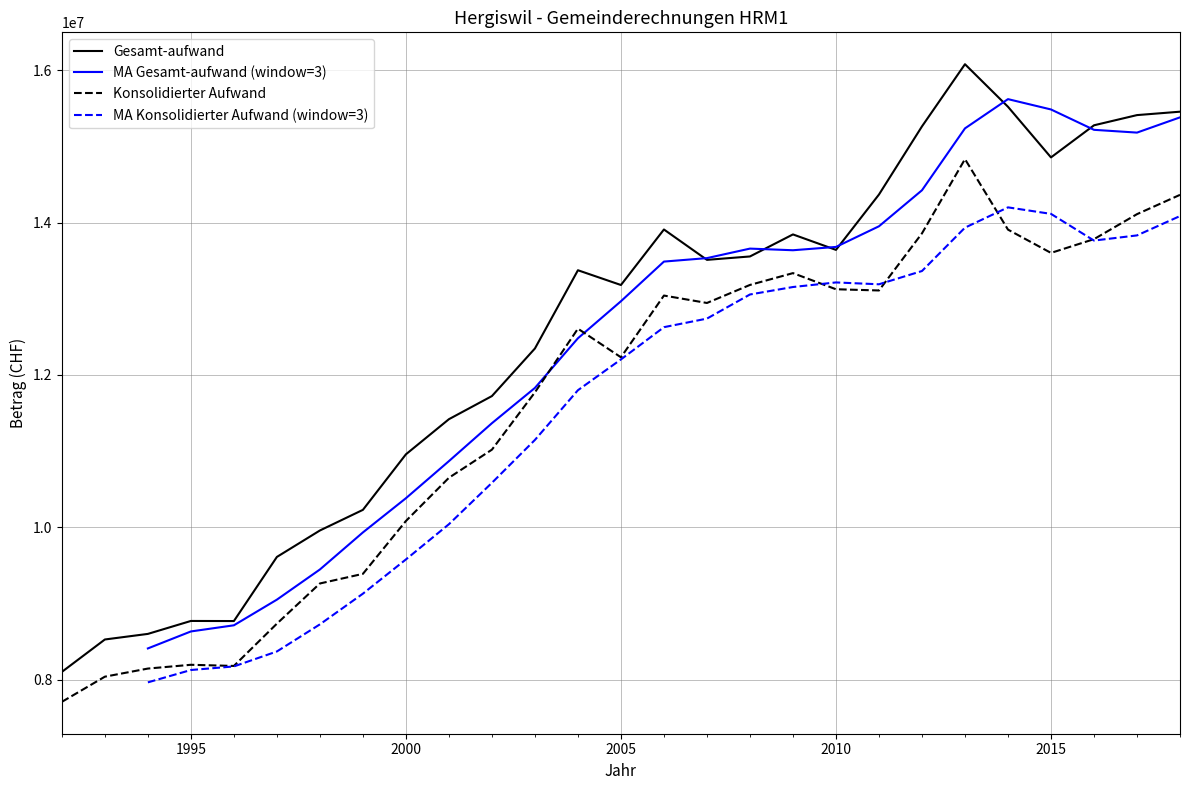

True or false: Konsolidierter Aufwand and Gesamt-aufwand intersect in this chart.

False